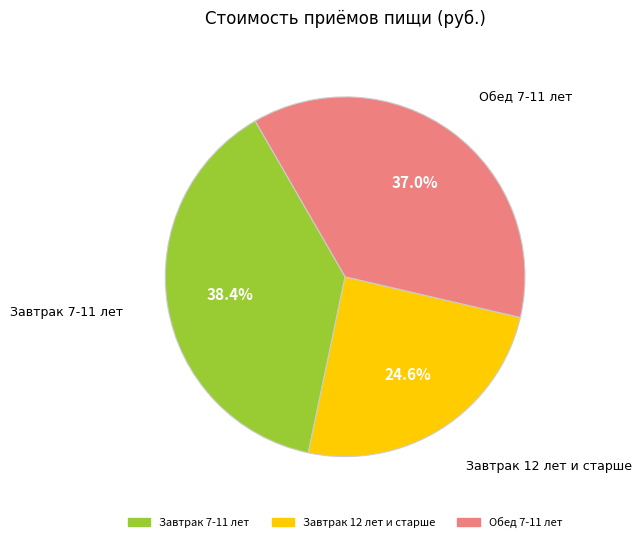

Does Завтрак 12 лет и старше account for over 50% of the chart?

No